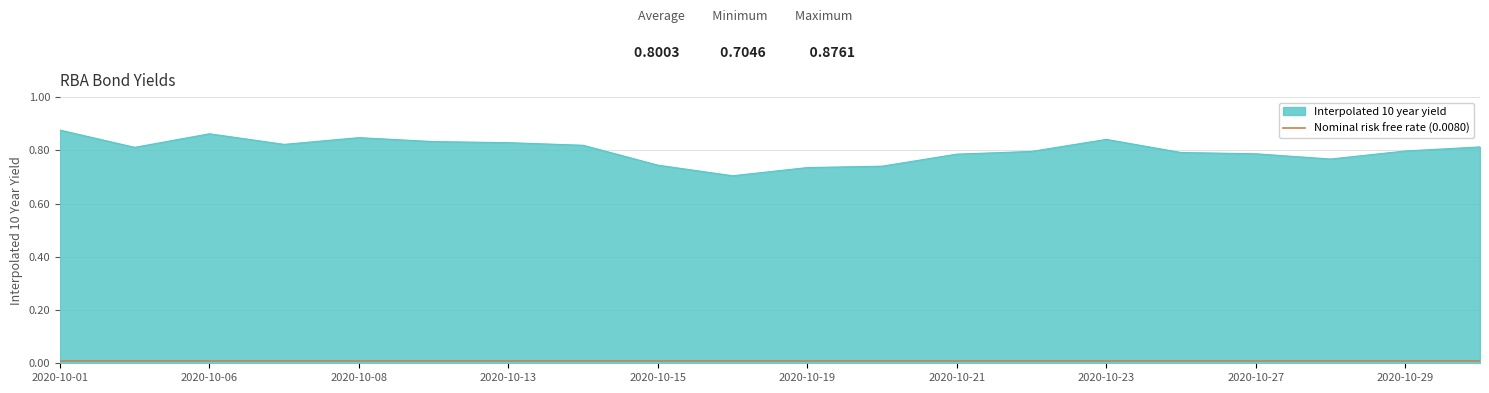

Where is the first local maximum?

2020-10-06